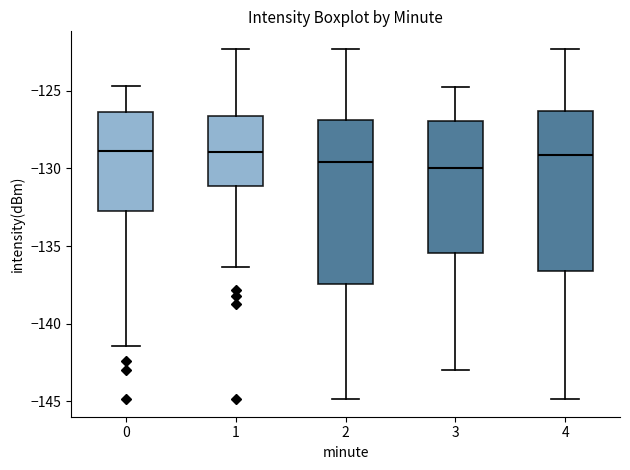

Where is the upper edge of the box at x = 1 on the y-axis? The values are not printed on the chart, so give them approximately, as read against the axis.

-126.5